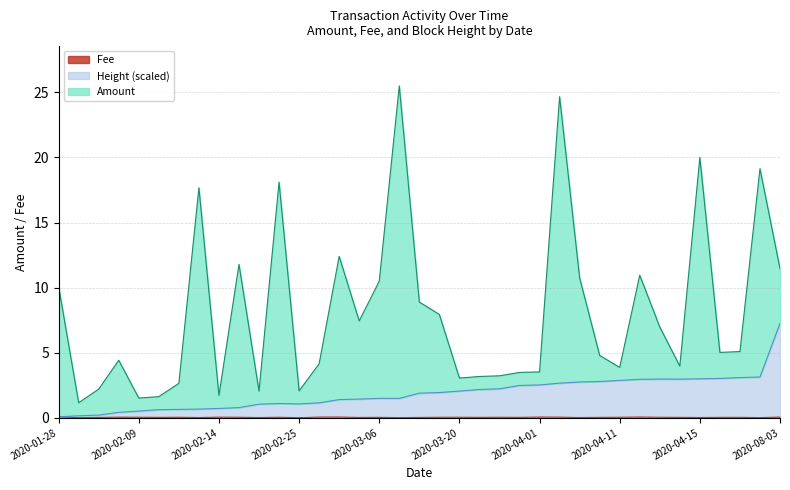

Which has a higher value, 2020-04-05 or 2020-04-14?

2020-04-05